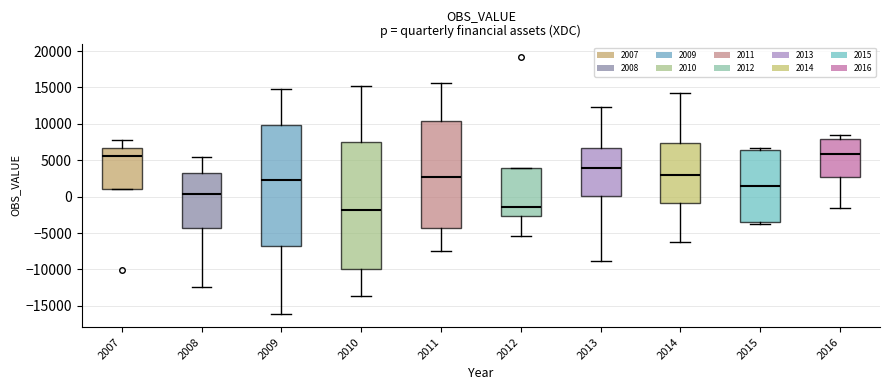

Reading left to right, read every box against the y-axis: the position of its median line, the range the box covers, and the ends of its whiskers. The values are not printed on the chart, so give them approximately, as read against the axis.

2007: median 5500, box 1000 to 6500, whiskers 1000 to 8000
2008: median 500, box -4500 to 3000, whiskers -12500 to 5500
2009: median 2000, box -7000 to 10000, whiskers -16000 to 15000
2010: median -2000, box -10000 to 7500, whiskers -13500 to 15000
2011: median 2500, box -4500 to 10500, whiskers -7500 to 15500
2012: median -1500, box -2500 to 4000, whiskers -5500 to 4000
2013: median 4000, box 0 to 6500, whiskers -9000 to 12500
2014: median 3000, box -1000 to 7500, whiskers -6000 to 14500
2015: median 1500, box -3500 to 6500, whiskers -3500 (just below the box's lower edge) to 6500 (just above the box's upper edge)
2016: median 6000, box 2500 to 8000, whiskers -1500 to 8500